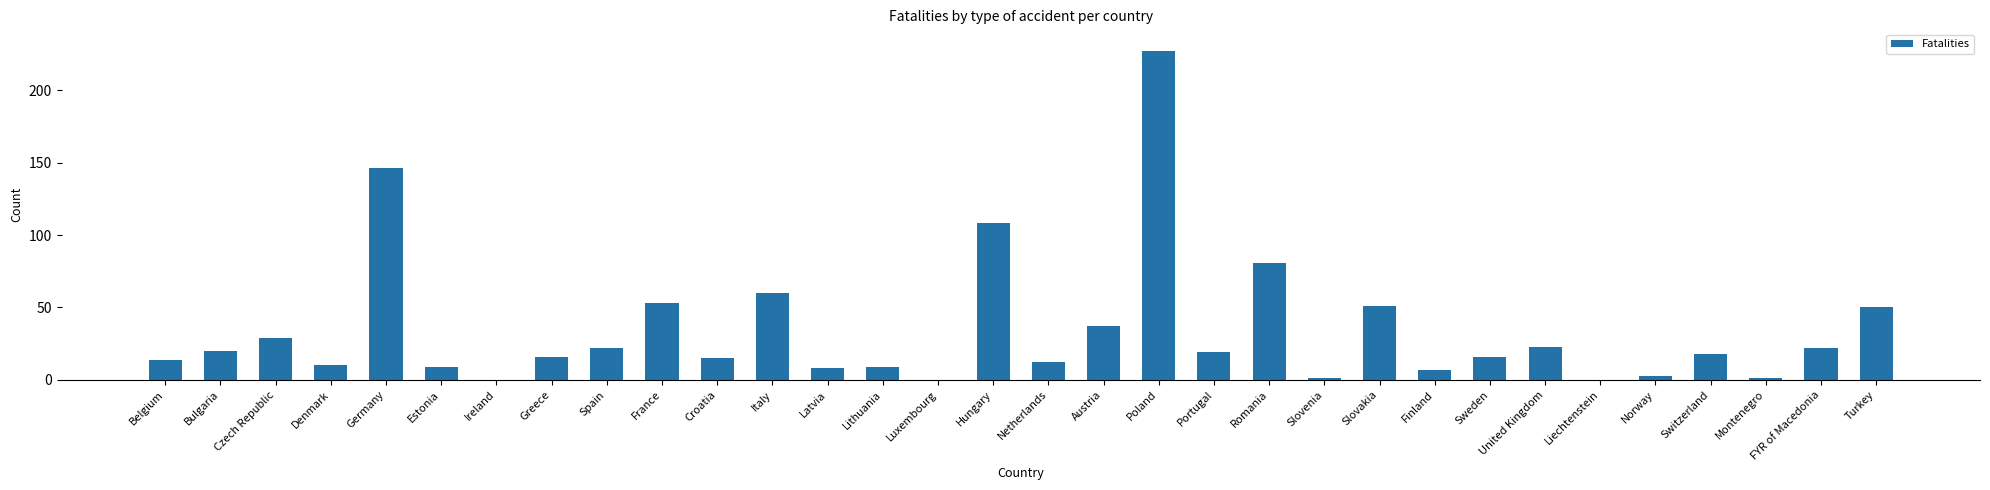

What is the greatest value displayed?

227